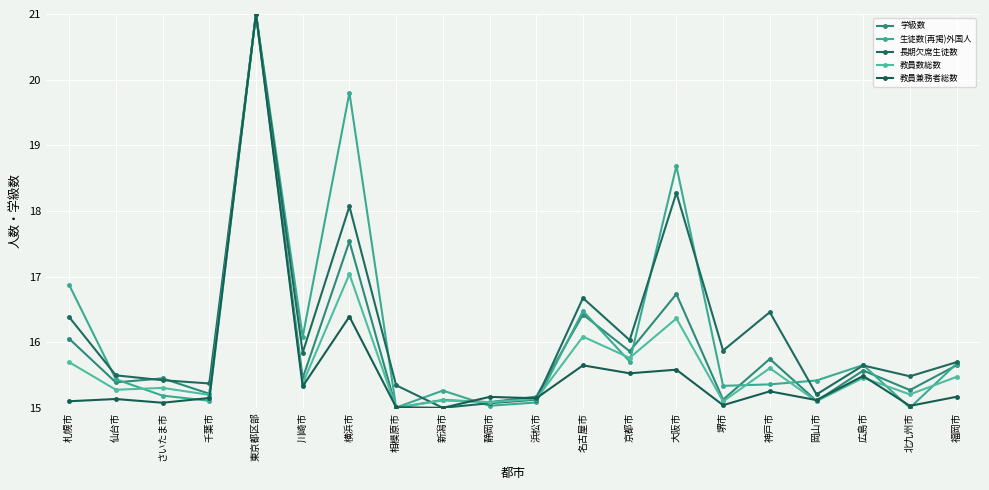

Which series has the largest total across all categories?

長期欠席生徒数